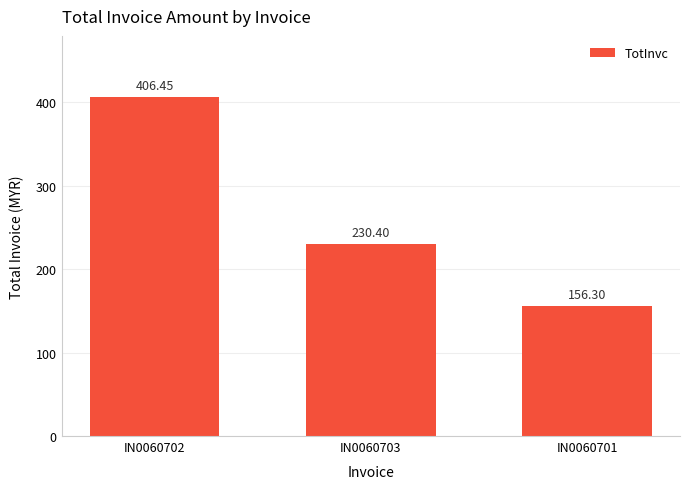

Count the number of data series in this chart.

1